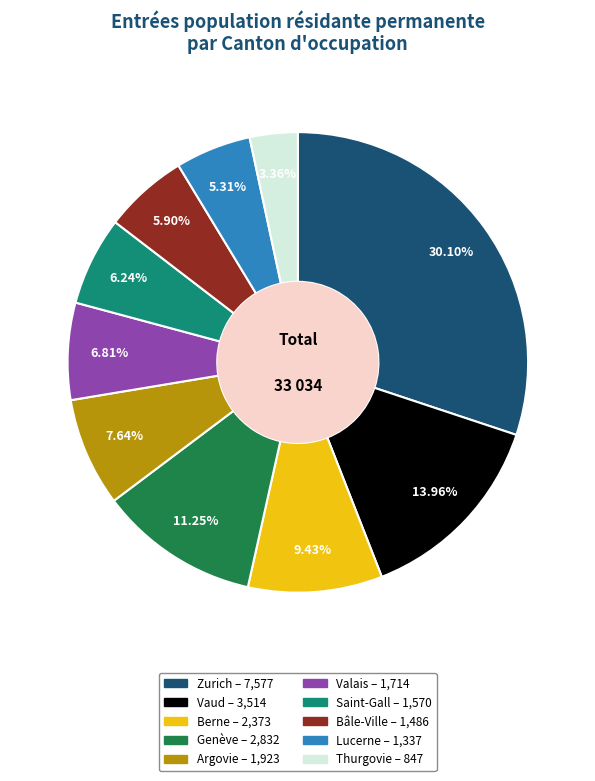

Do Saint-Gall and Valais together represent more than half of the pie?

No